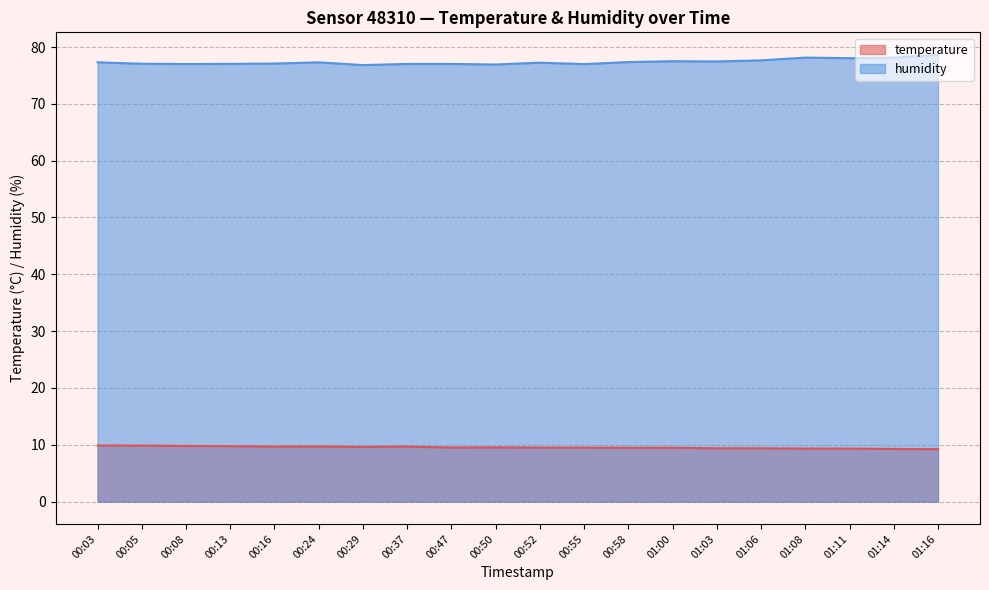

Reading left to right, transcribe all the data shown in this chart.

temperature: 00:03=9.9	00:05=9.9	00:08=9.8	00:13=9.8	00:16=9.7	00:24=9.7	00:29=9.6	00:37=9.7	00:47=9.5	00:50=9.5	00:52=9.5	00:55=9.5	00:58=9.5	01:00=9.5	01:03=9.4	01:06=9.4	01:08=9.3	01:11=9.3	01:14=9.3	01:16=9.2
humidity: 00:03=77.3	00:05=77.0	00:08=77.0	00:13=77.0	00:16=77.1	00:24=77.3	00:29=76.8	00:37=77.0	00:47=77.0	00:50=76.9	00:52=77.2	00:55=77.0	00:58=77.3	01:00=77.5	01:03=77.5	01:06=77.7	01:08=78.1	01:11=78.0	01:14=78.1	01:16=78.7